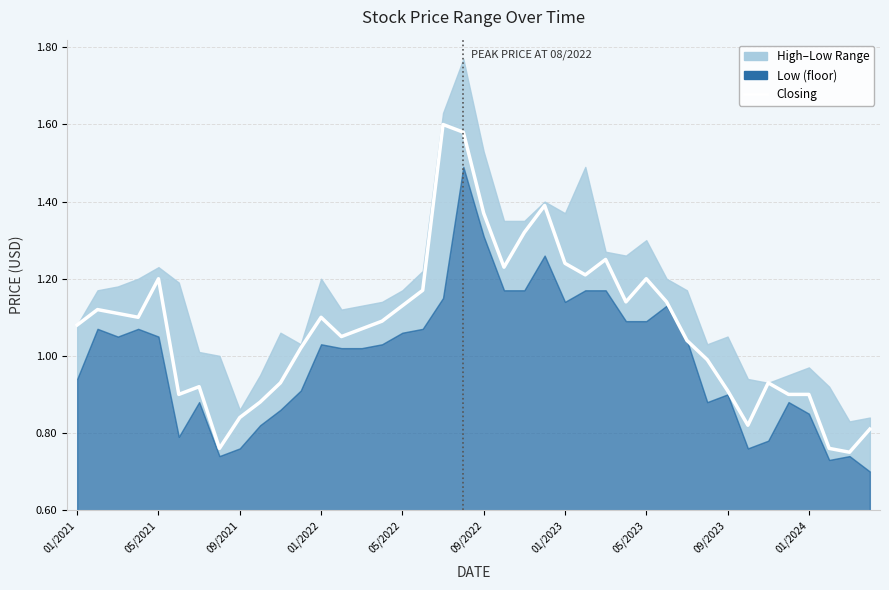

Where is the data nearest to the value 1?

31